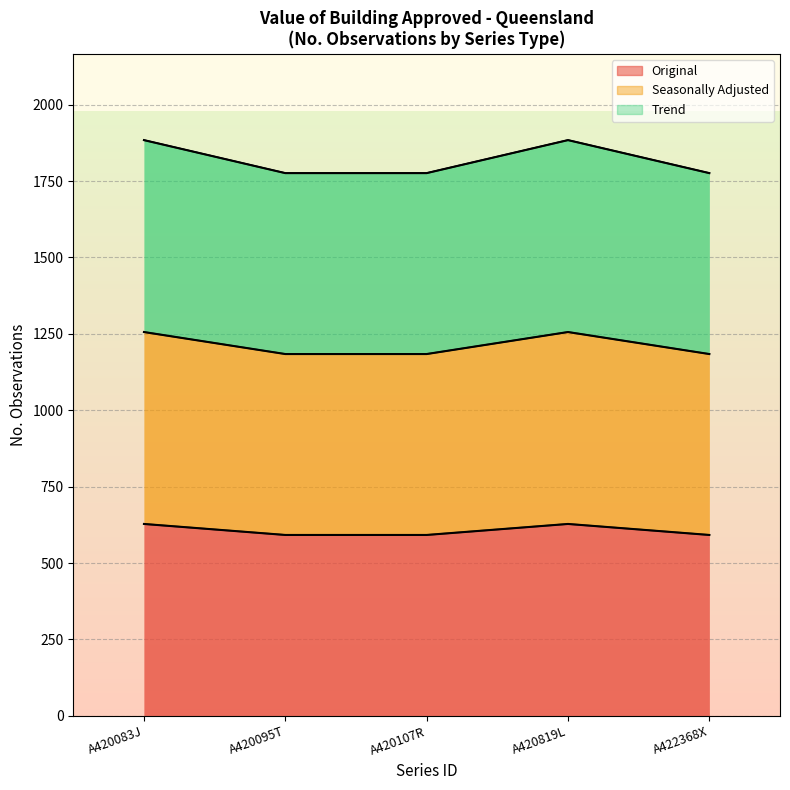

Reading right to left, extract all data points from this chart.

Original: A422368X=592	A420819L=628	A420107R=592	A420095T=592	A420083J=628
Seasonally Adjusted: A422368X=592	A420819L=628	A420107R=592	A420095T=592	A420083J=628
Trend: A422368X=592	A420819L=628	A420107R=592	A420095T=592	A420083J=628